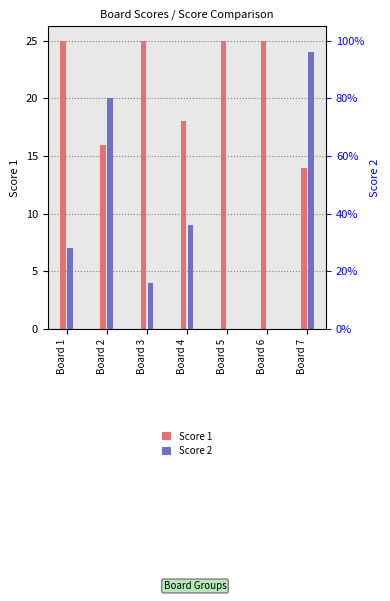

Reading left to right, list all the values displayed in this chart.

Score 1: 25	16	25	18	25	25	14
Score 2: 7	20	4	9	0	0	24